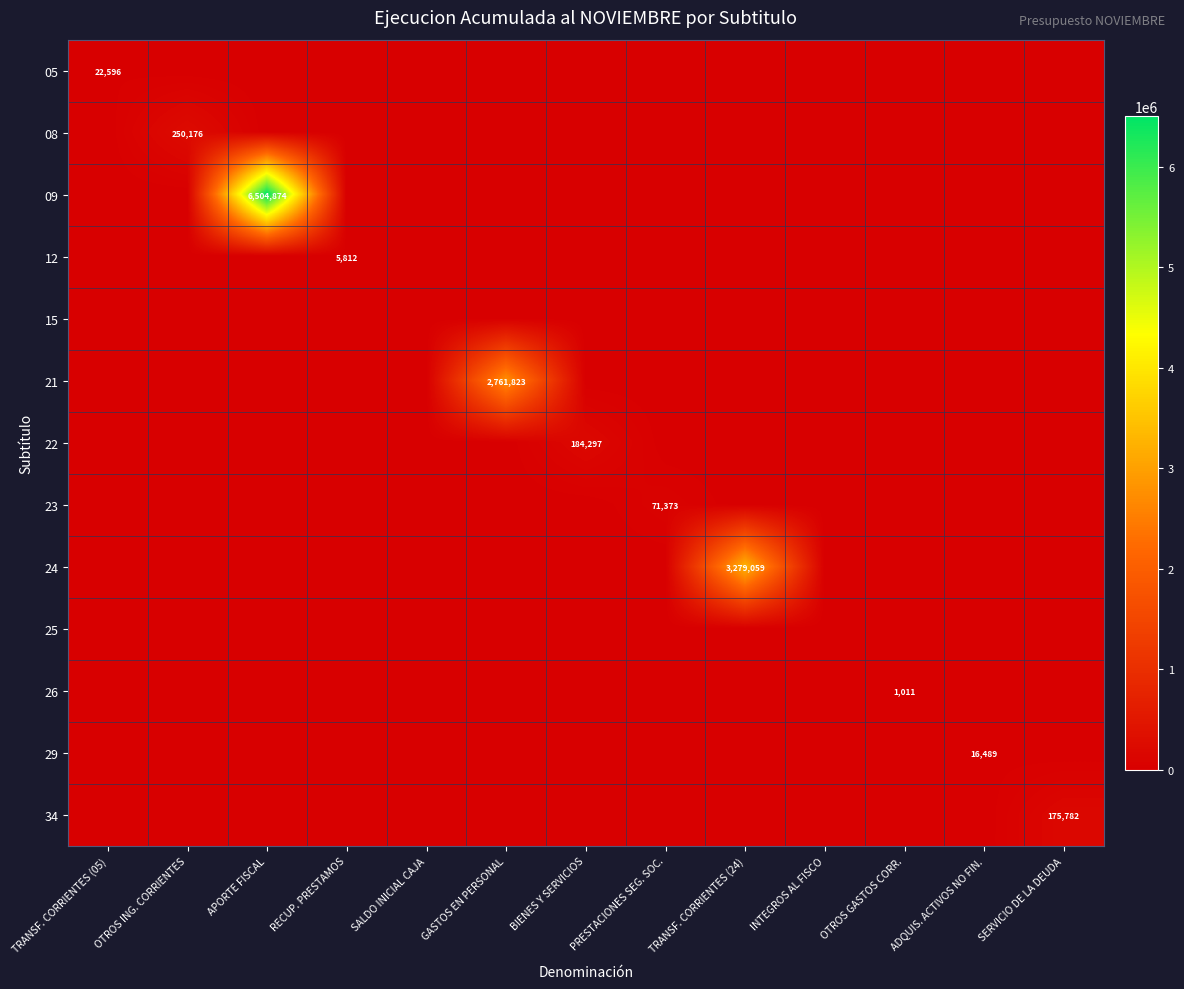

What is the sum of all 12 values?

5812